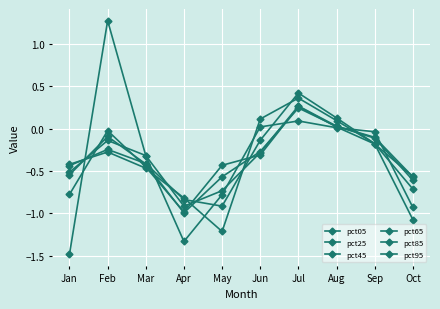

What is the average value of the pct25 series?

-0.3